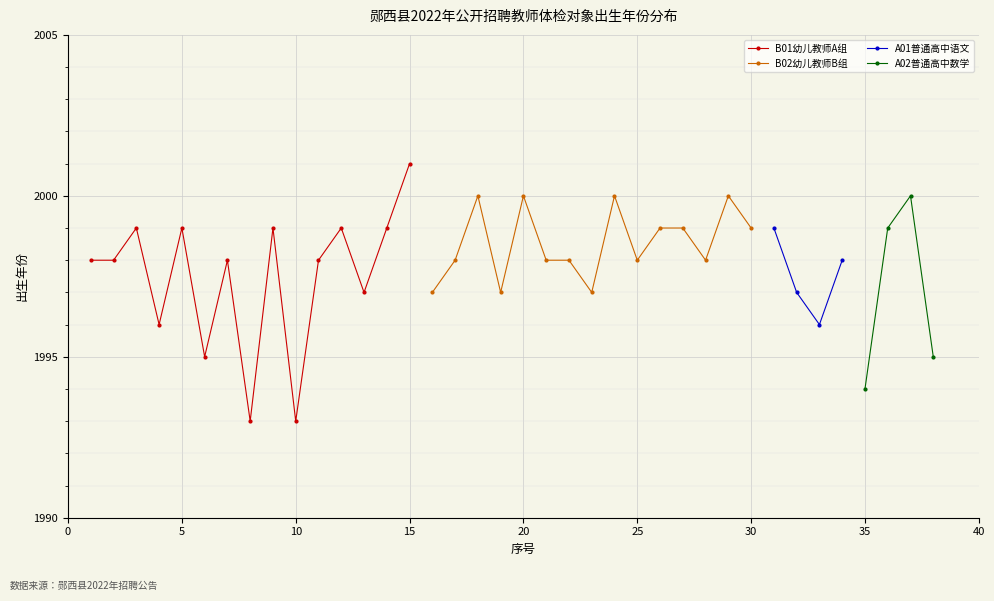

How many distinct data groups are displayed?

4